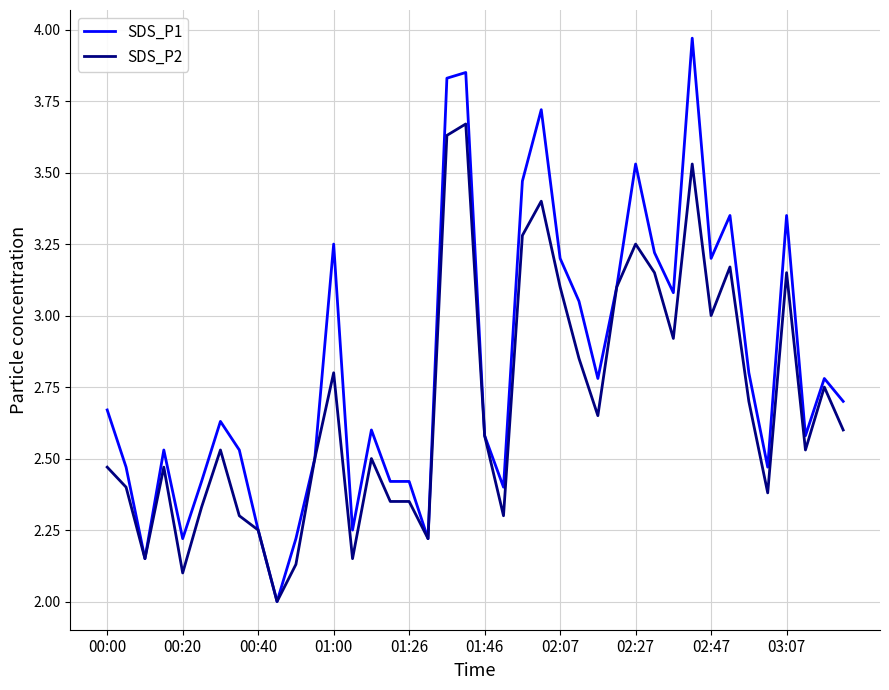

List the series in order of their overall mean, highest first.

SDS_P1, SDS_P2